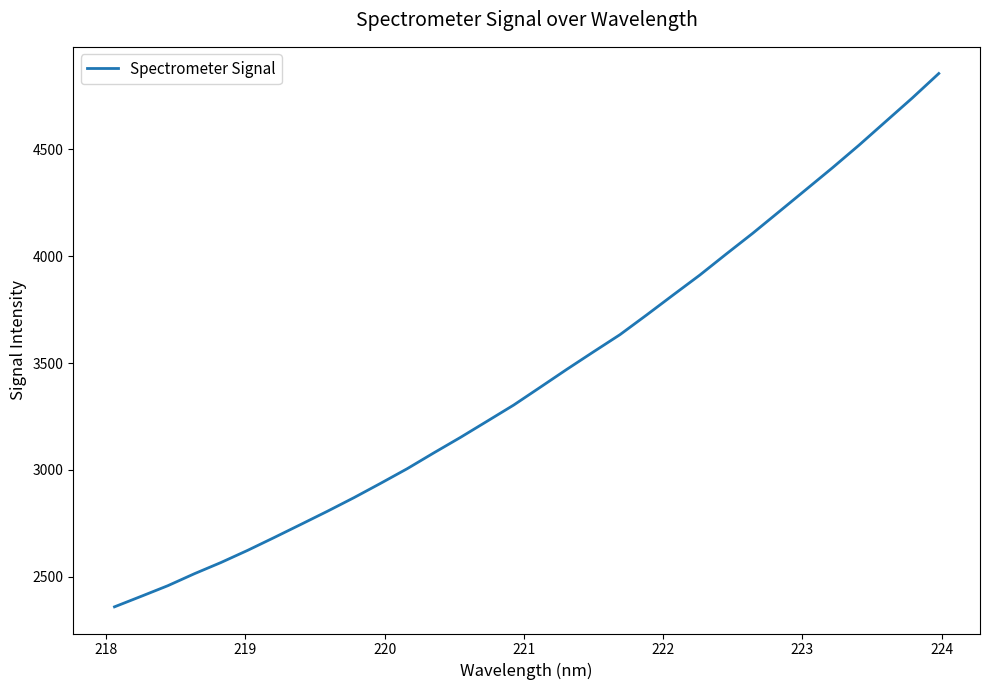

What is the greatest value displayed?

4854.1